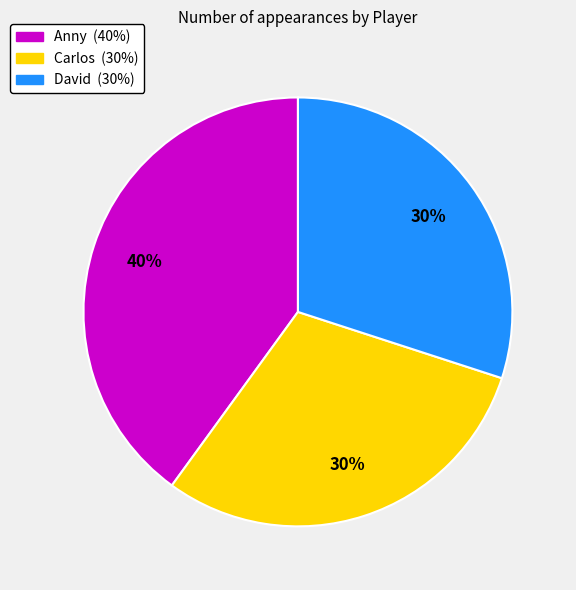

Is the sum of Anny and Carlos greater than half?

Yes